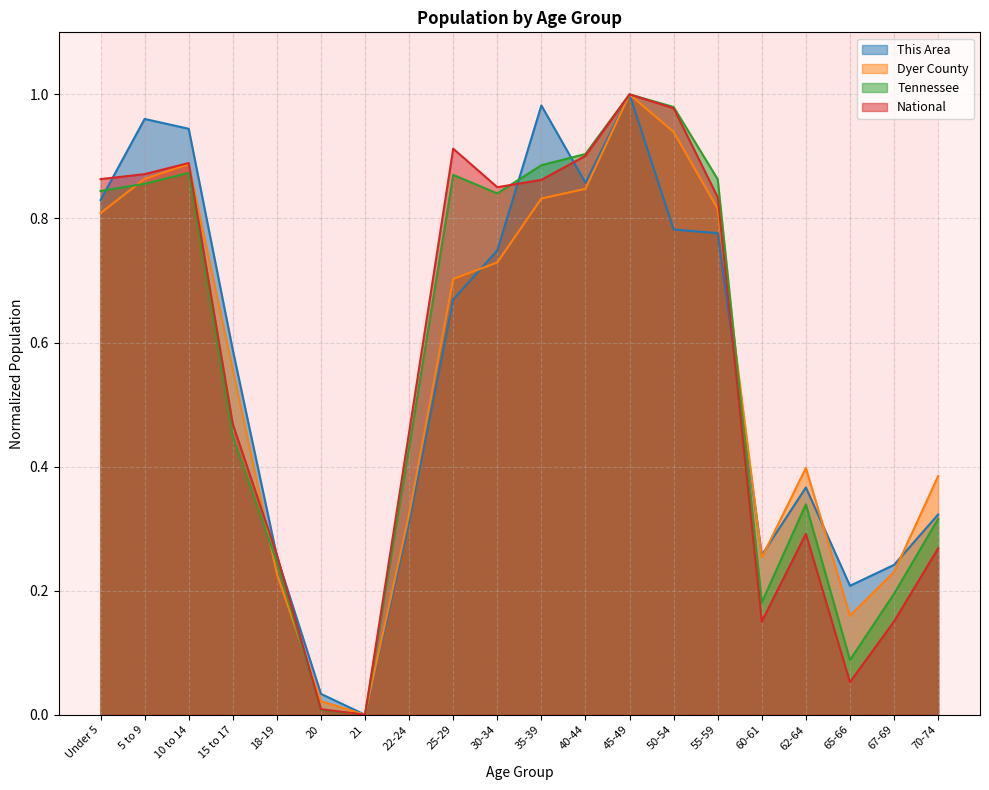

At how many categories does at least one series exceed 0?

19